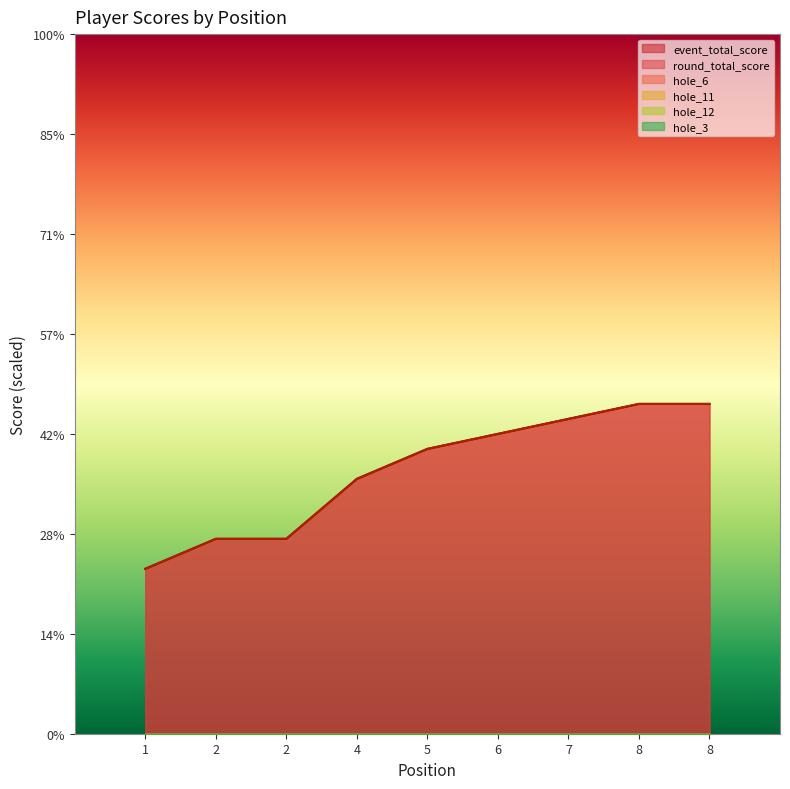

At which label does event_total_score reach its minimum?

1